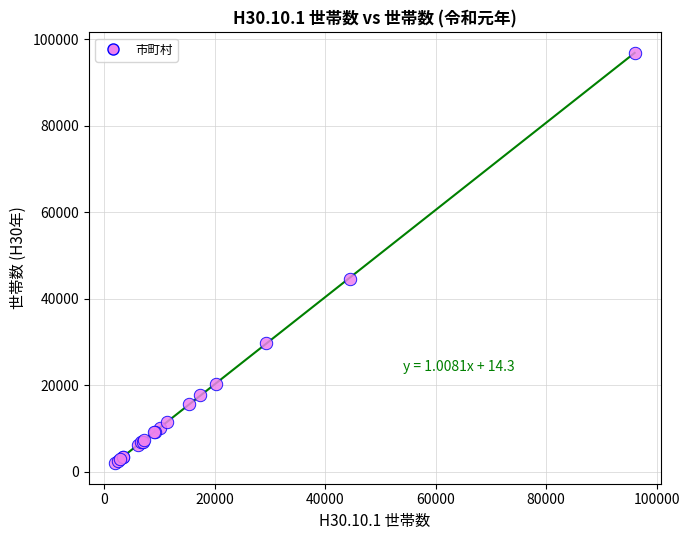

What Y value in the scatter plot is closest to 49390?

44619